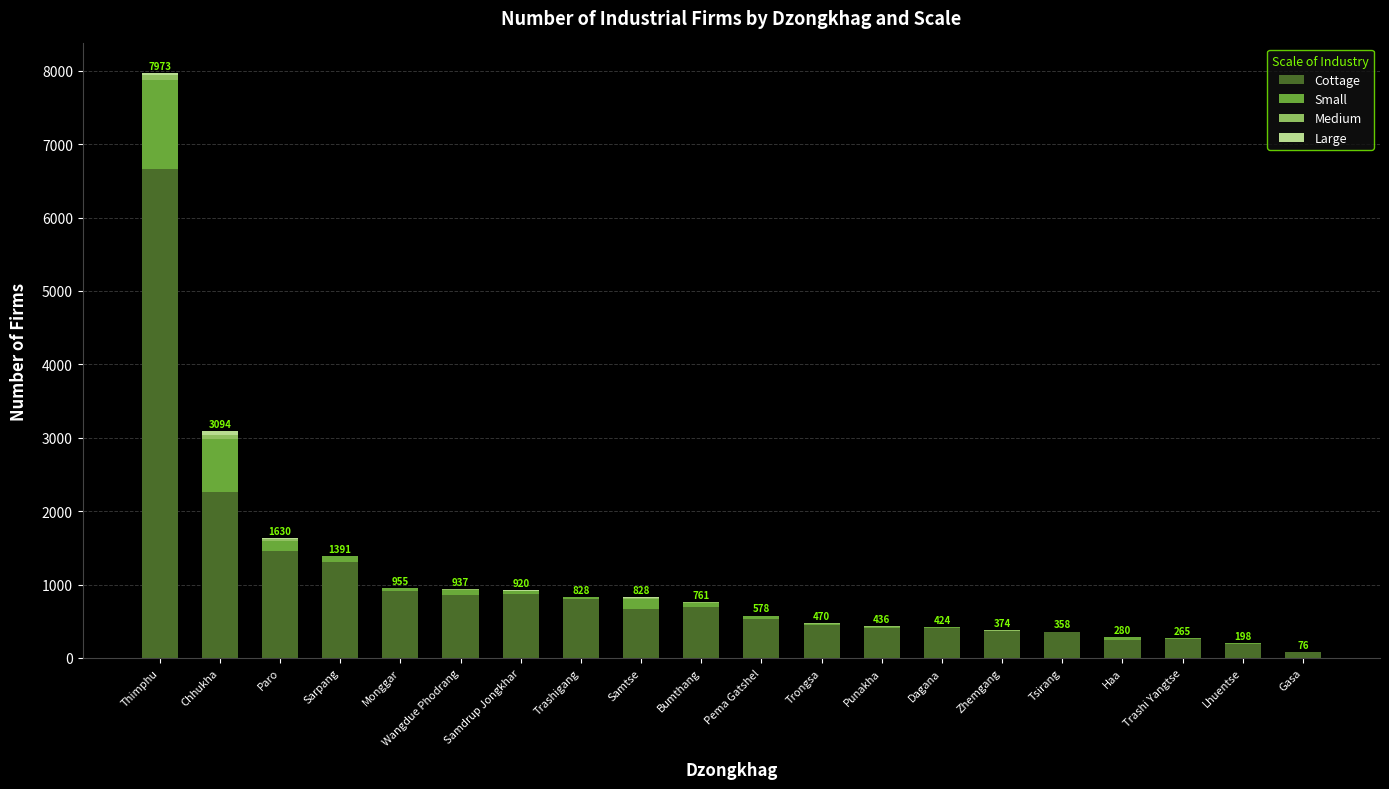

Are the bars horizontal?

No